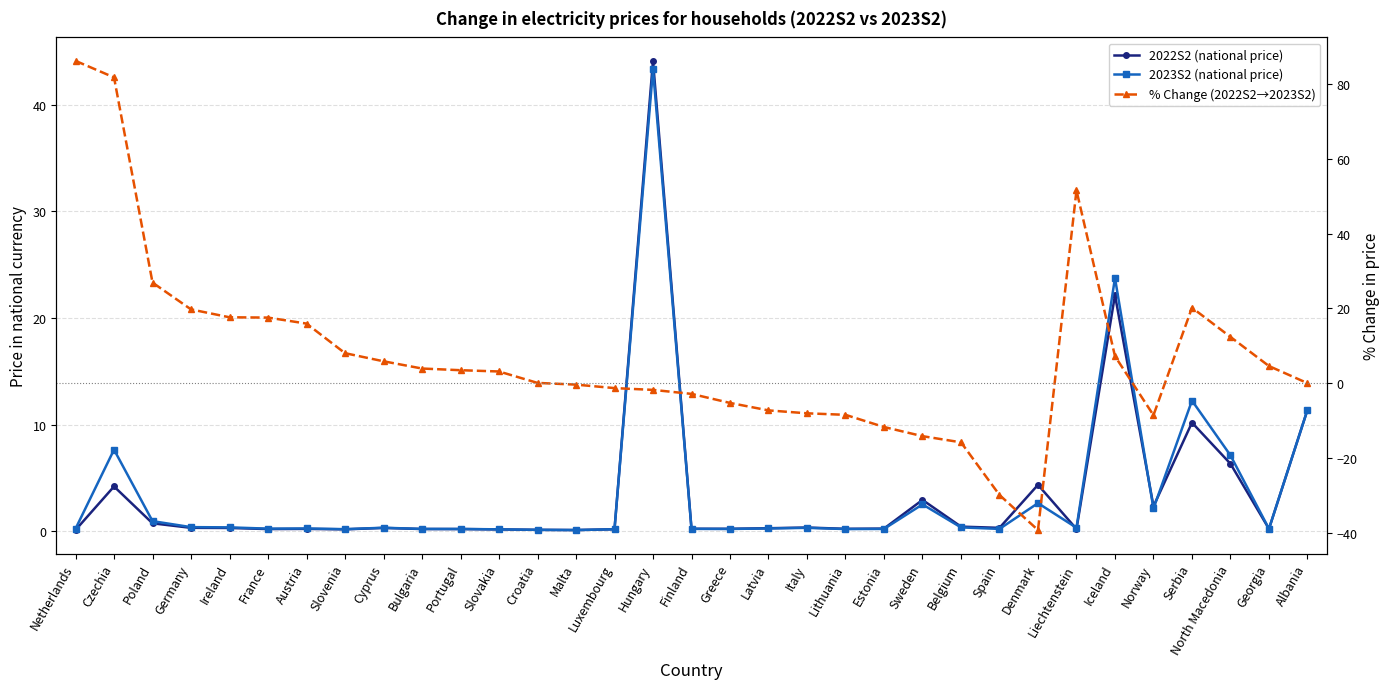

What are all the series names shown in the legend?

2022S2 (national price), 2023S2 (national price), % Change (2022S2→2023S2)